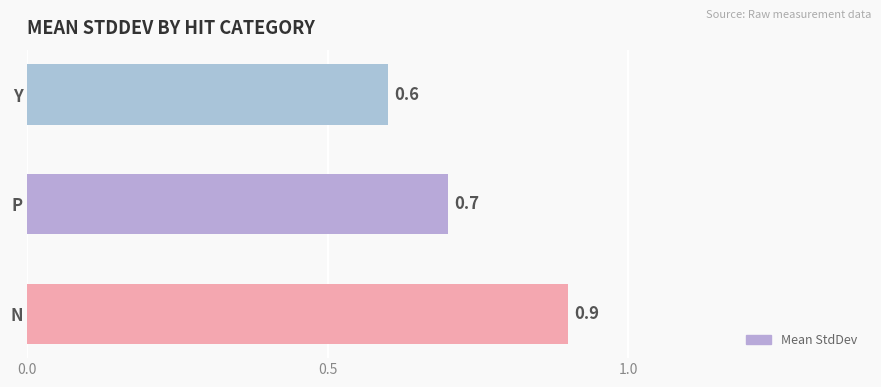

How many bars are there in total?

3